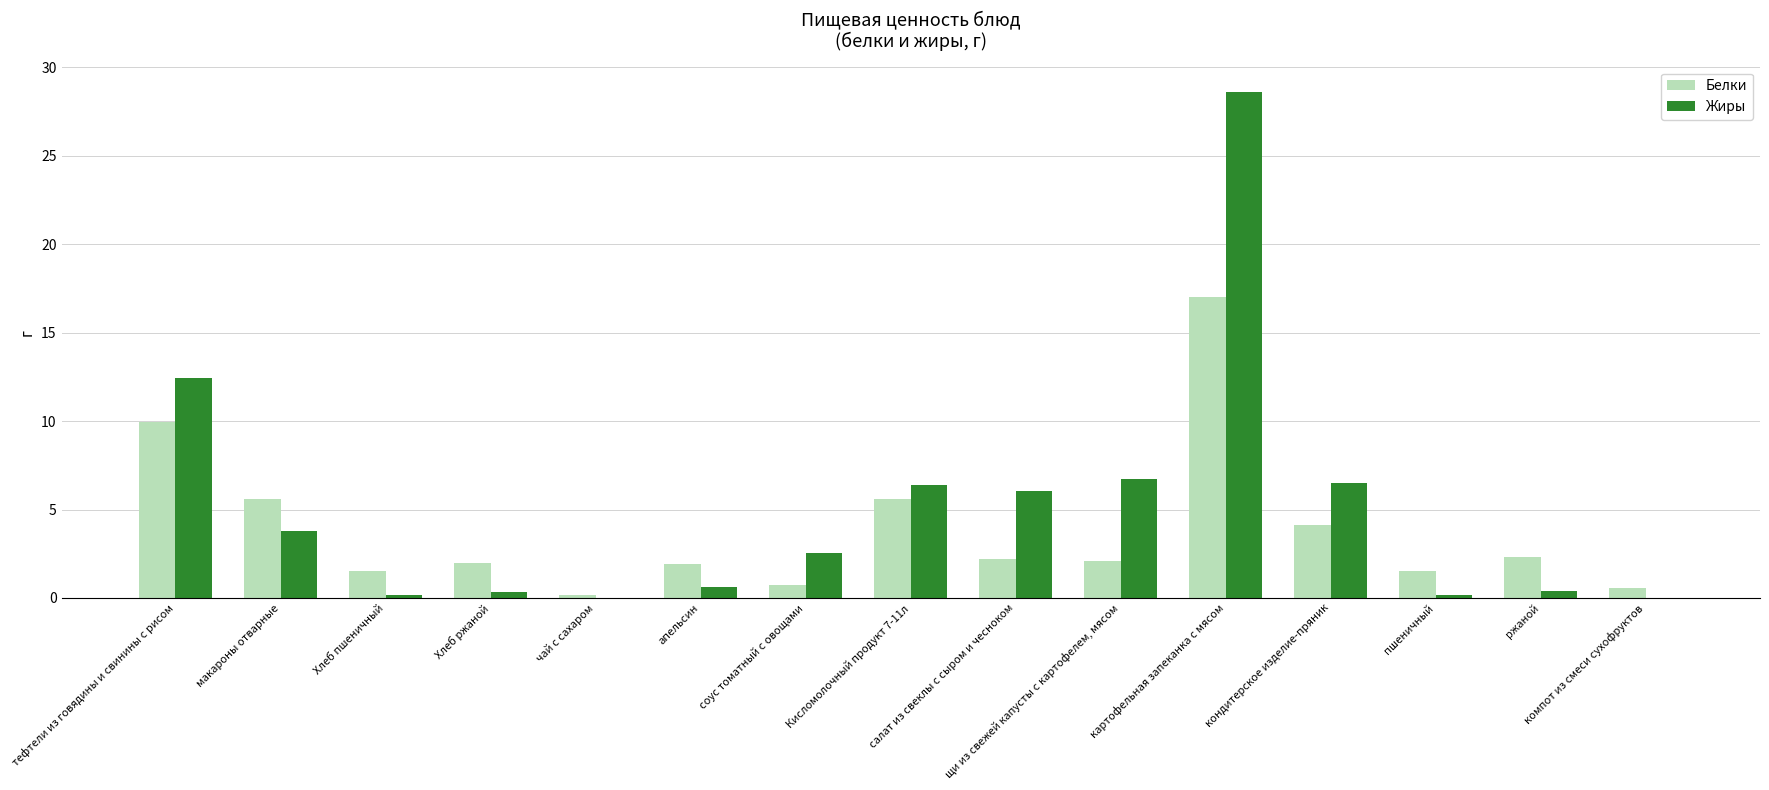

Reading left to right, transcribe all the data shown in this chart.

Белки: 10.0	5.6	1.5	2.0	0.2	1.9	0.7	5.6	2.2	2.1	17.0	4.1	1.5	2.3	0.6
Жиры: 12.4	3.8	0.1	0.4	0.0	0.6	2.6	6.4	6.0	6.7	28.6	6.5	0.1	0.4	0.0